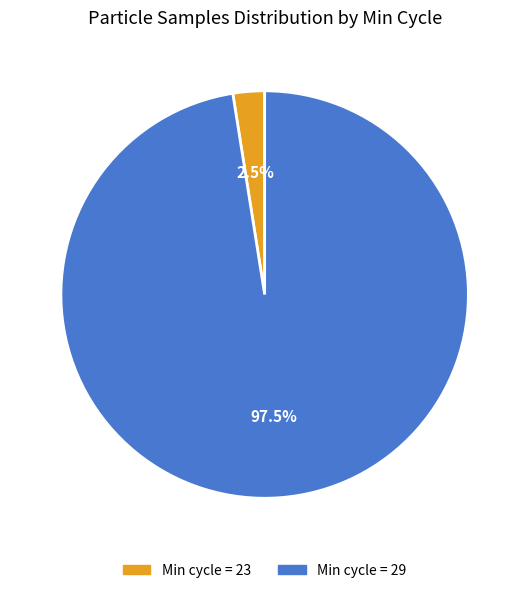

Is there any slice that represents more than half of the pie?

Yes